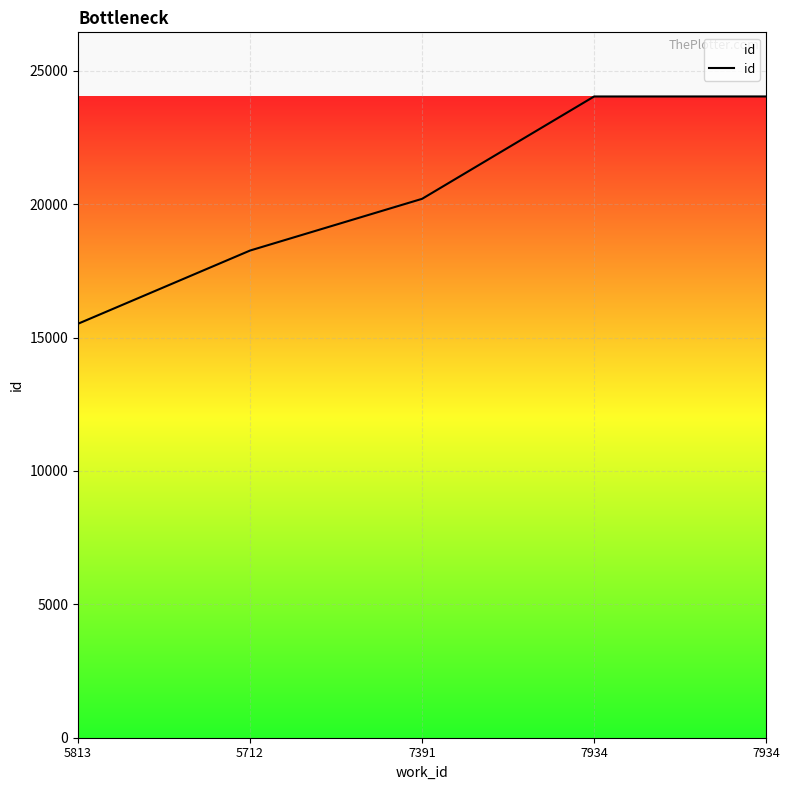

Is this an area chart (filled region under the line)?

Yes